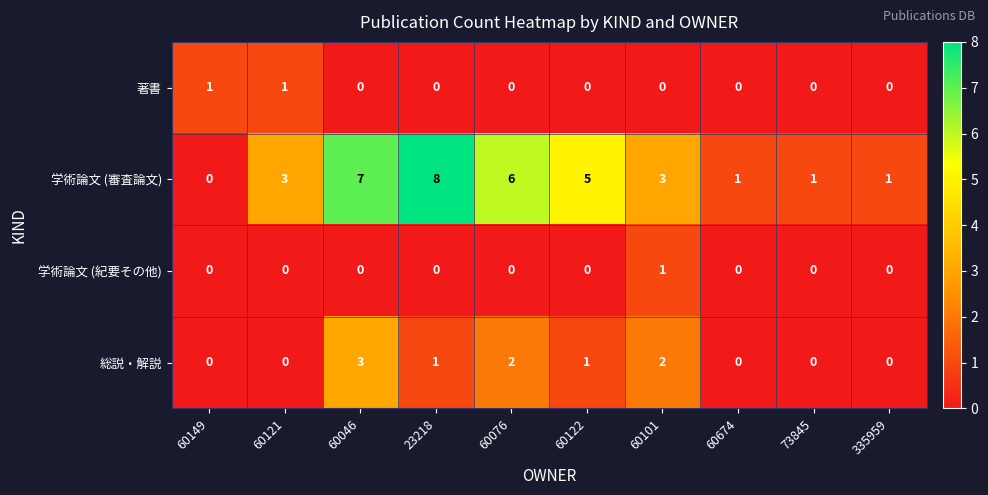

What is the difference between the maximum and minimum values in the 総説・解説 series?

3